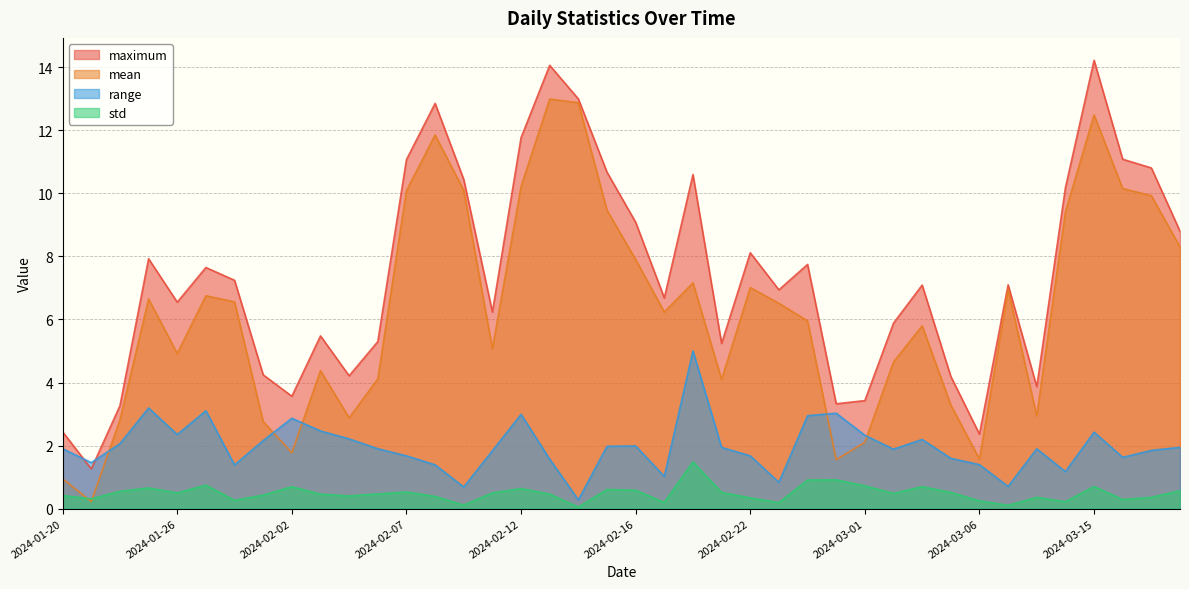

True or false: maximum and std cross at least once.

False